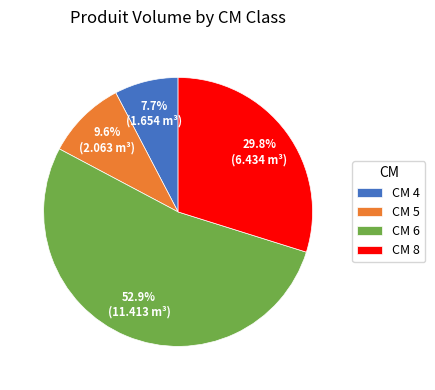

Which category accounts for the majority?

CM 6